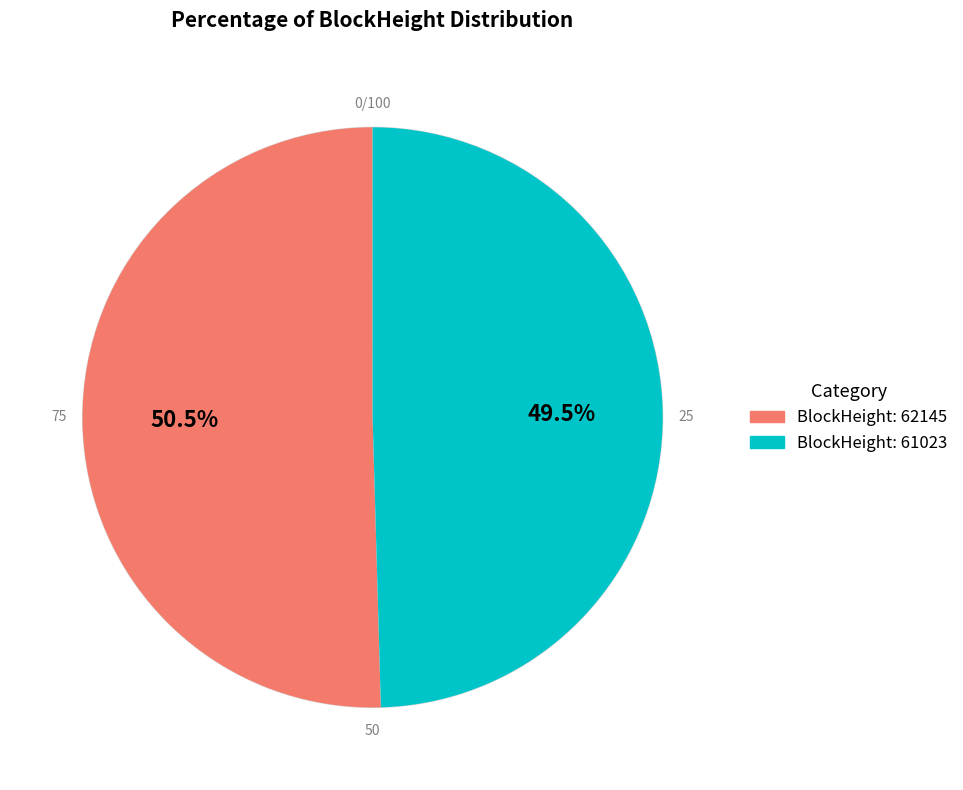

Does any single category account for the majority?

Yes